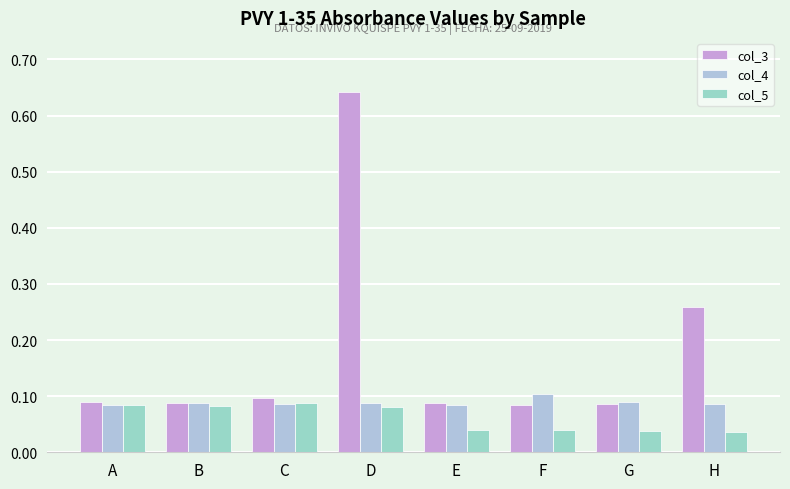

Does the chart contain stacked bars?

No